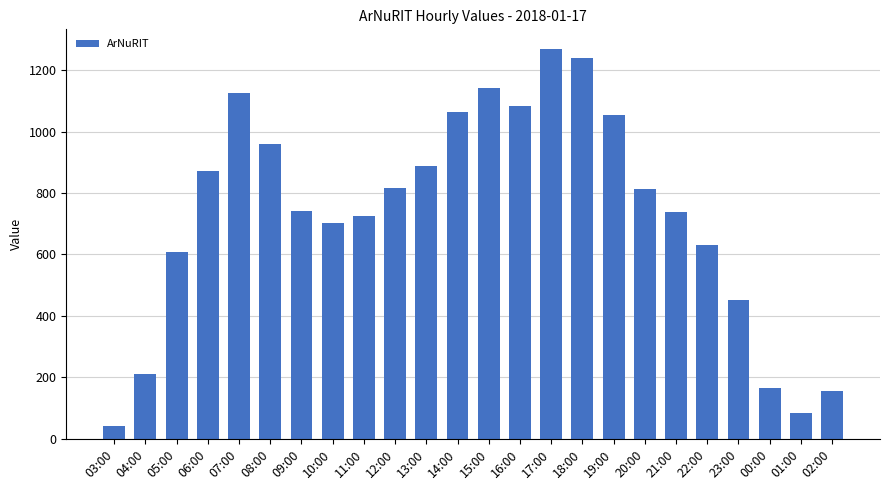

How many data points does each series have?

24